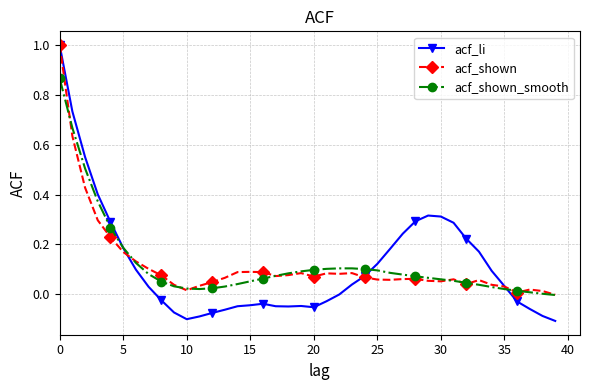

Count the number of categories in the chart.

40